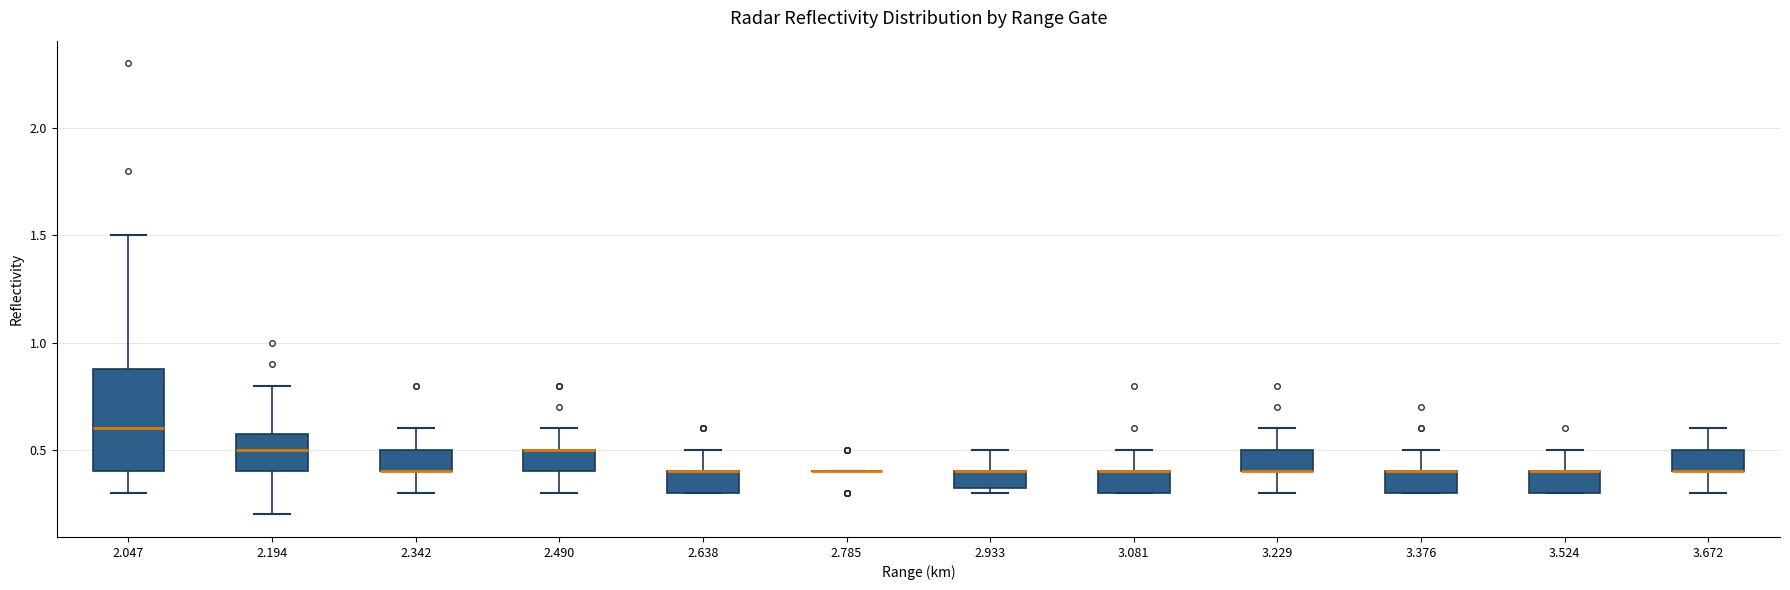

Comparing the boxes themselves (not the whiskers), which one is the tallest?

2.047